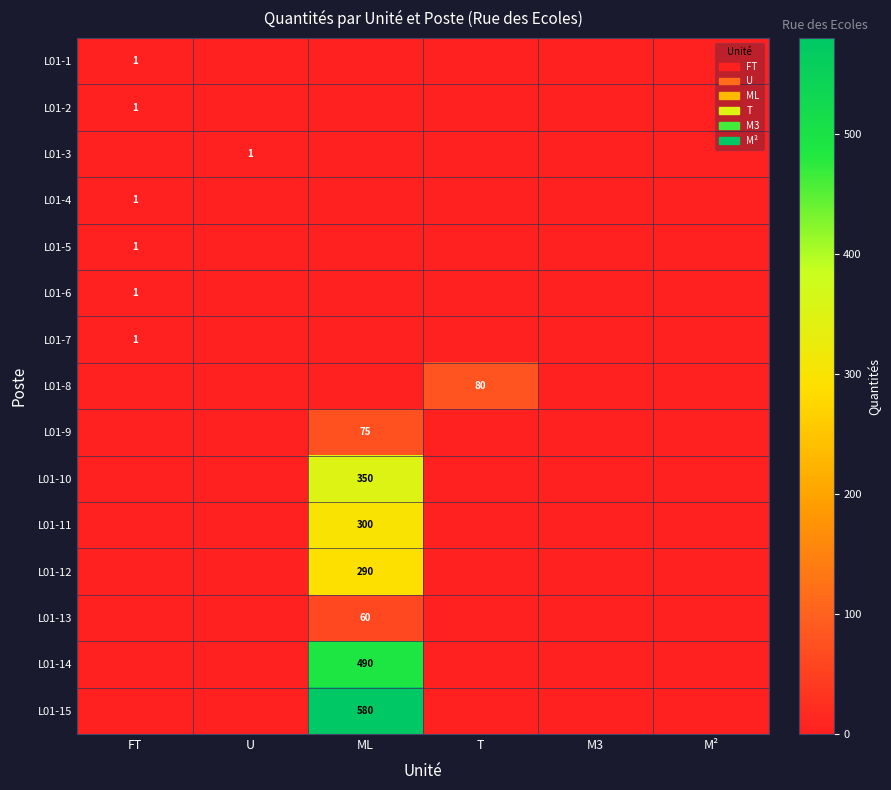

Is it true that L01-15 equals 580 at ML?

True